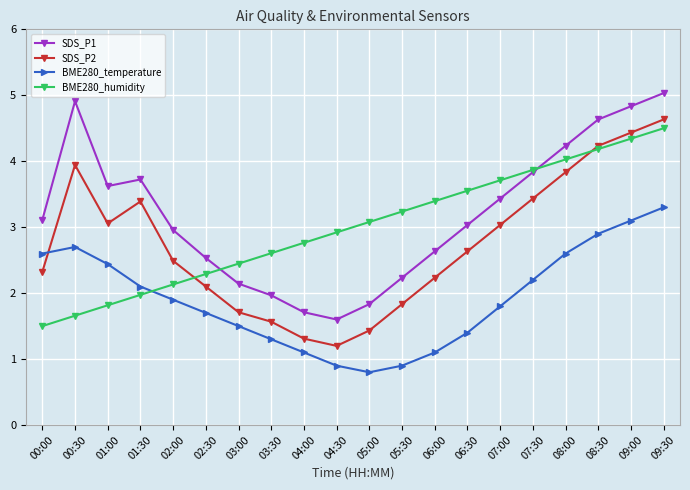

Where is SDS_P2 nearest to the value 2?

02:30